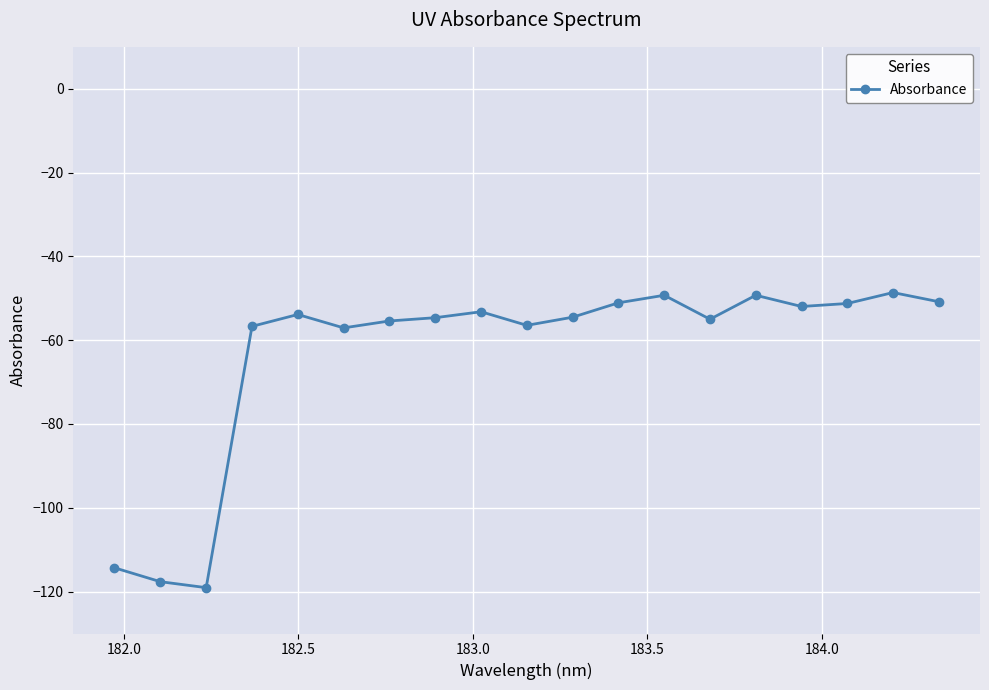

What is the value of the 3rd point from the left?

-119.1